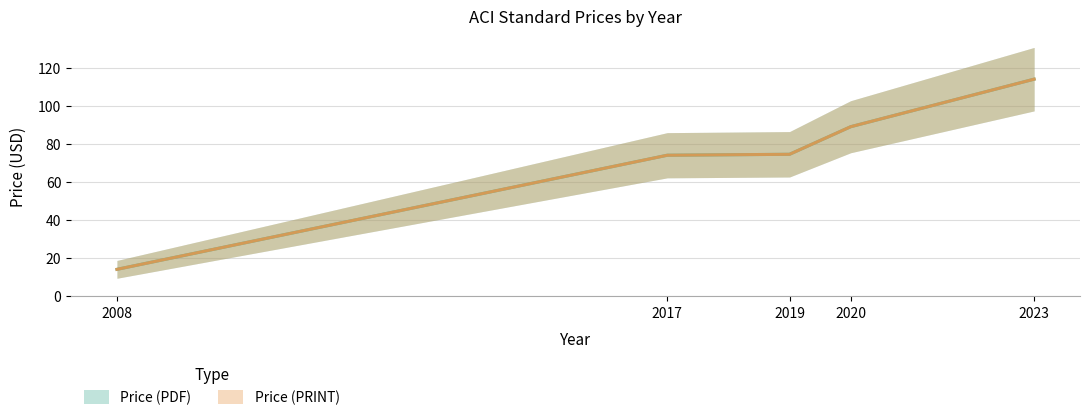

Reading left to right, list all the values displayed in this chart.

Price (PDF): 2008=14.0	2017=74.0	2019=74.5	2020=89.0	2023=114.0
Price (PRINT): 2008=14.0	2017=74.0	2019=74.5	2020=89.0	2023=114.0